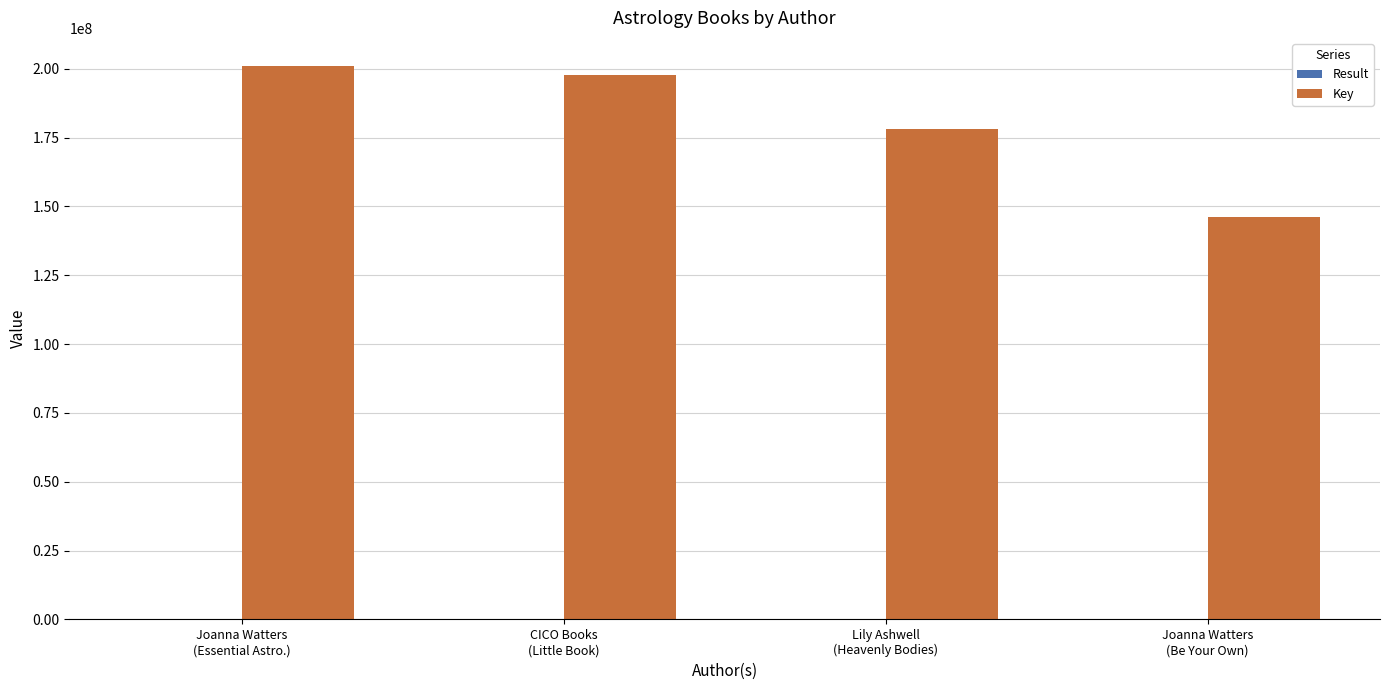

What is the maximum value shown in the chart?

201160383